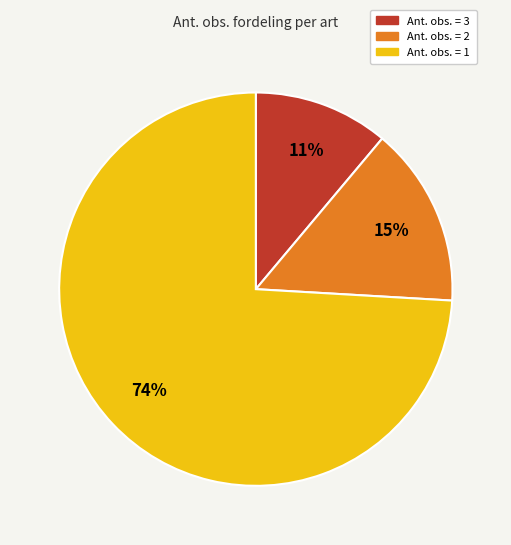

Is there any slice that represents more than half of the pie?

Yes